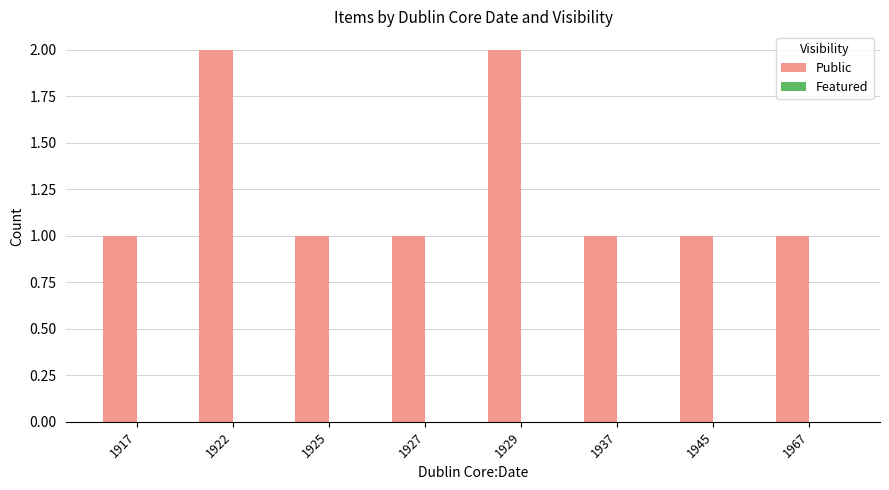

What is the ratio of the value at 1967 to the value at 1925?

1.0